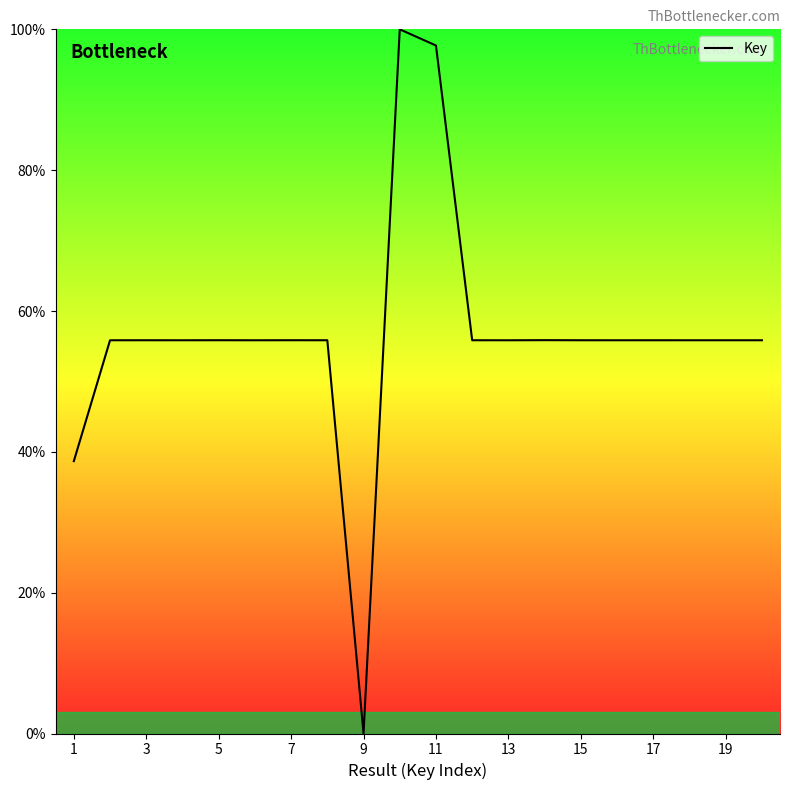

What is the maximum value shown in the chart?

100.0